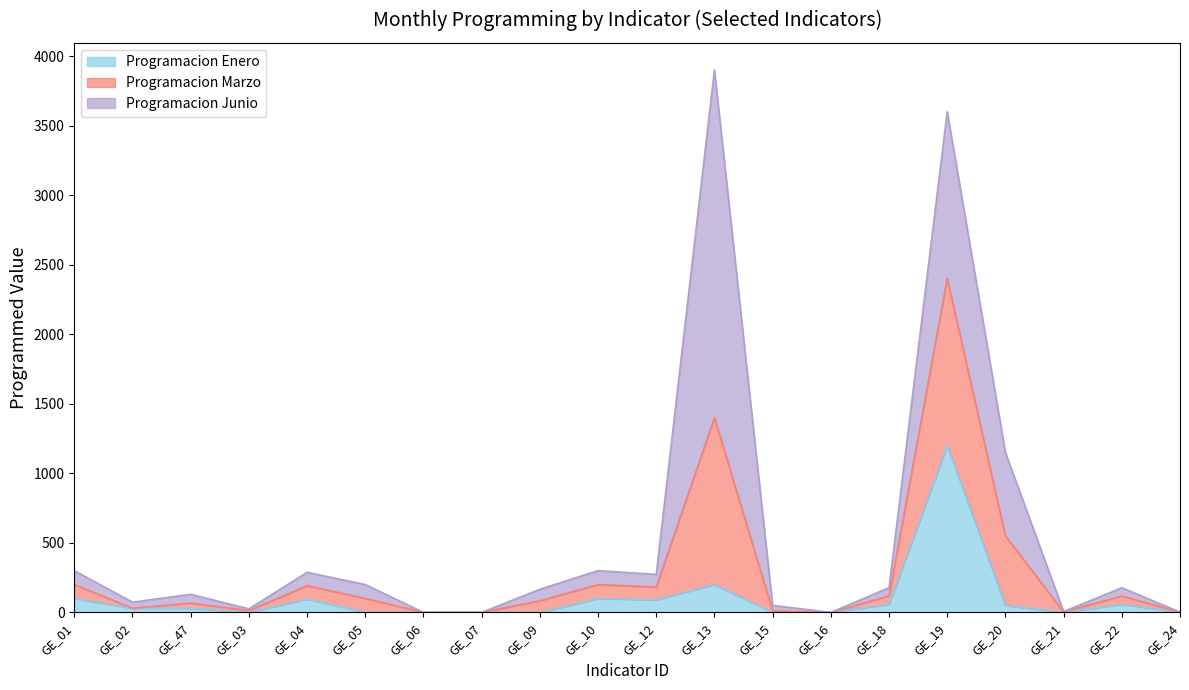

Read the Programacion Marzo value at GE_21.

6.0